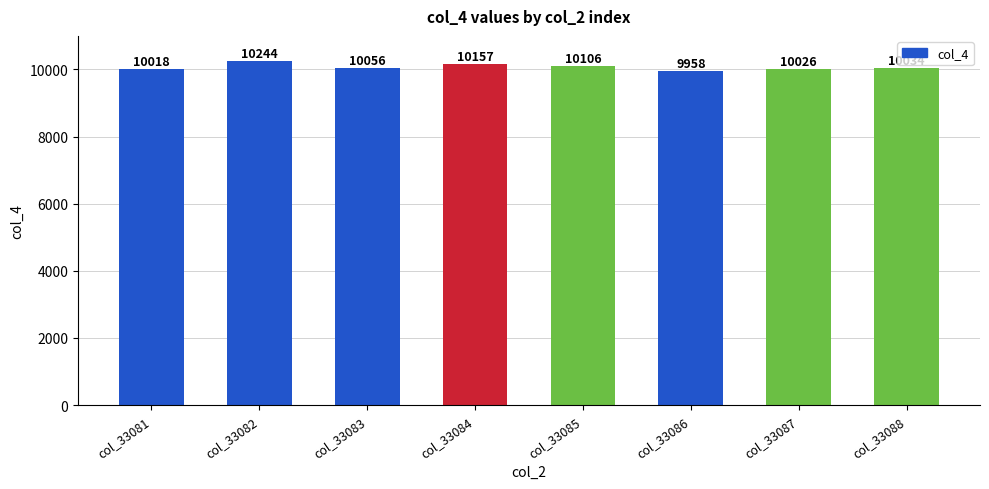

The value at col_33082 is 3926. True or false?

False